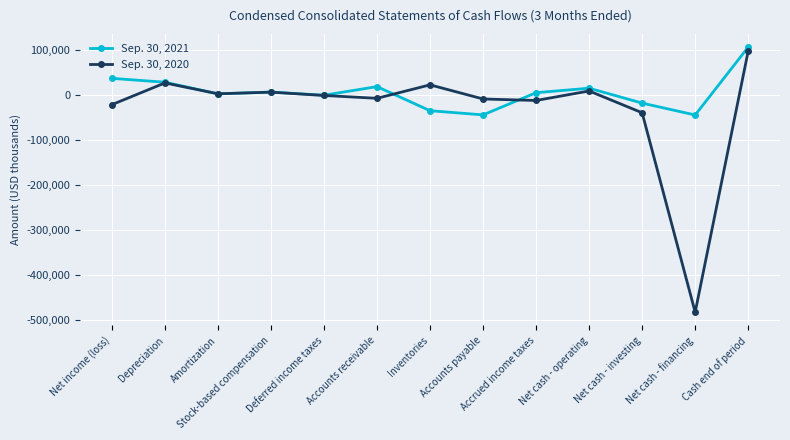

Rank the series by their maximum value, from highest to lowest.

Sep. 30, 2021, Sep. 30, 2020